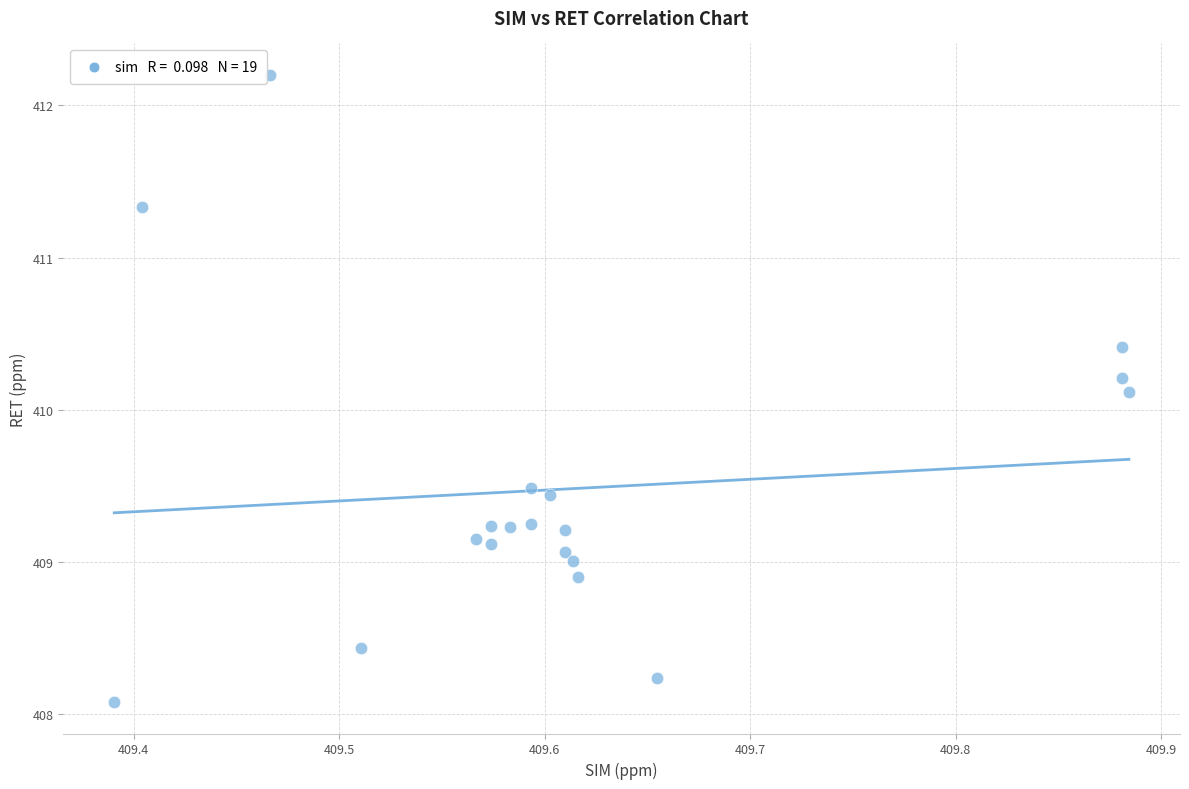

What is the range of Y values (max minus min)?

4.1